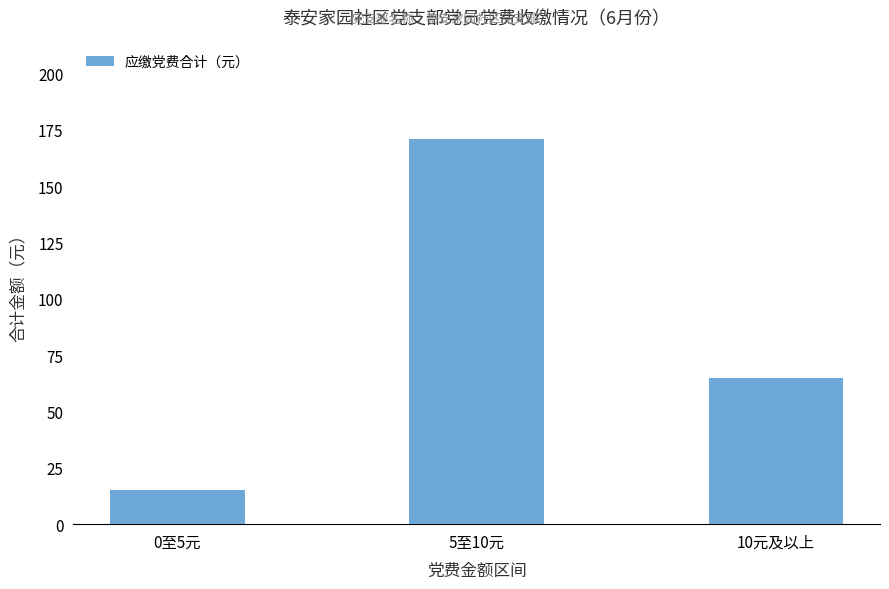

List the labels in order of value, smallest first.

0至5元, 10元及以上, 5至10元